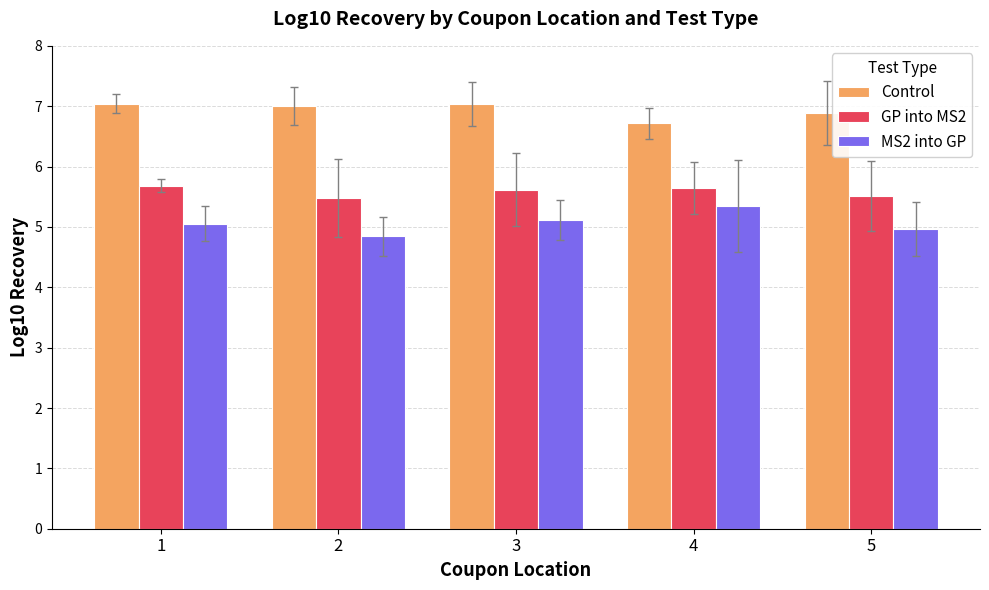

What is the sum of the MS2 into GP values at 1 and 4?

10.4